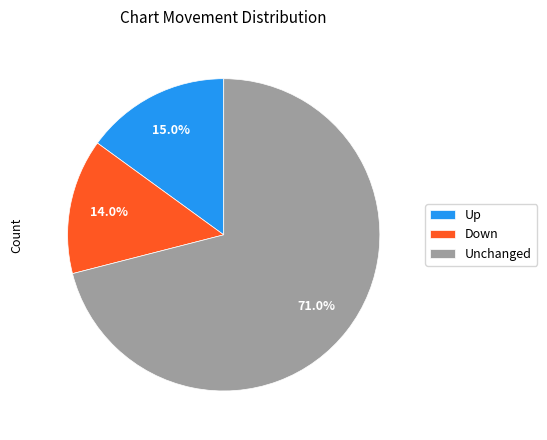

What percentage is NOT represented by Unchanged?

29.0%